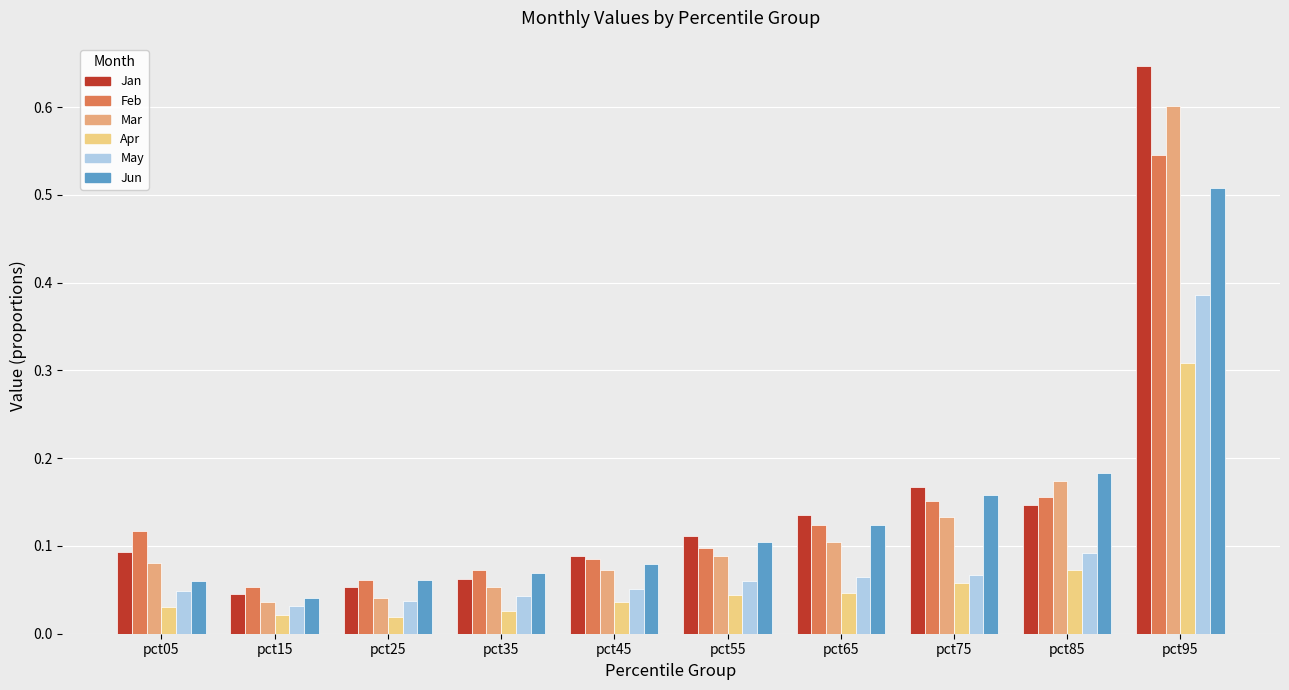

At how many categories does at least one series exceed 0?

10